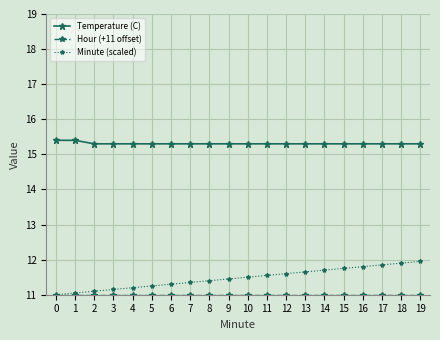

The value of Temperature (C) at 19 is 23.7. True or false?

False